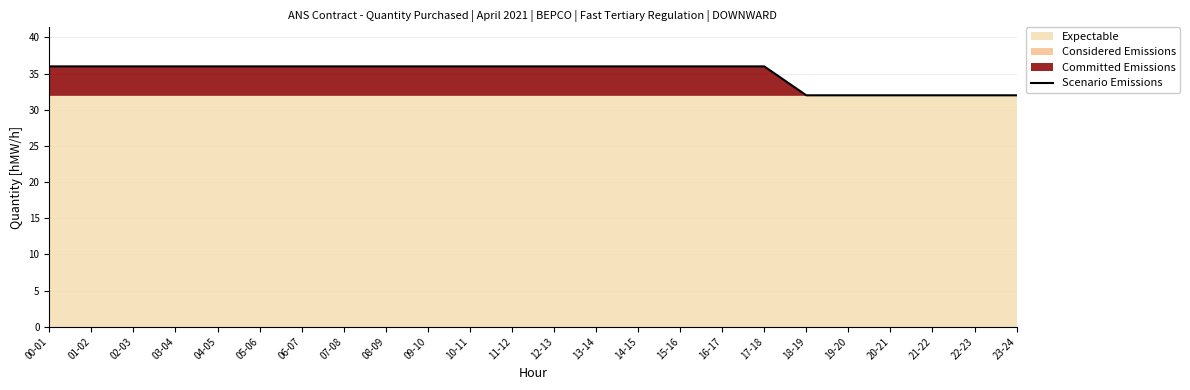

Where is the data nearest to the value 34?

00-01